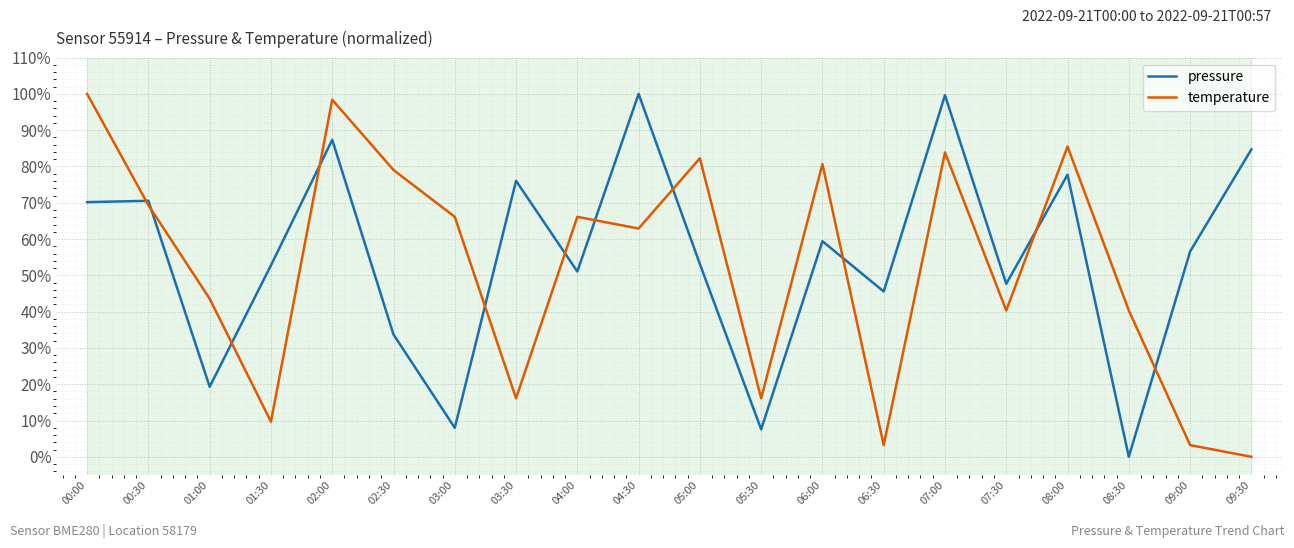

Which series changed the most between 01:30 and 02:00?

temperature